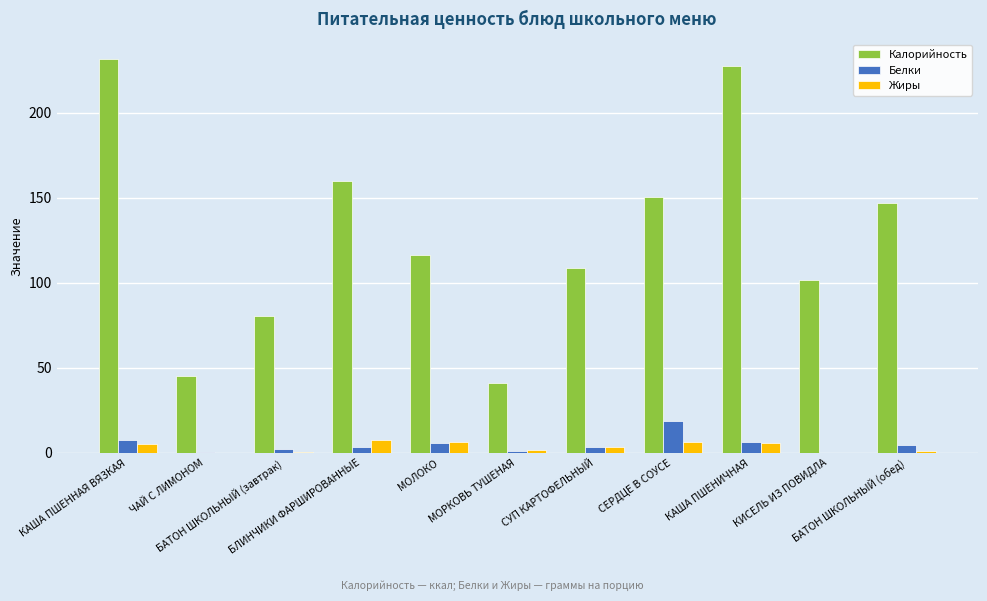

What is the maximum value for Жиры?

7.4